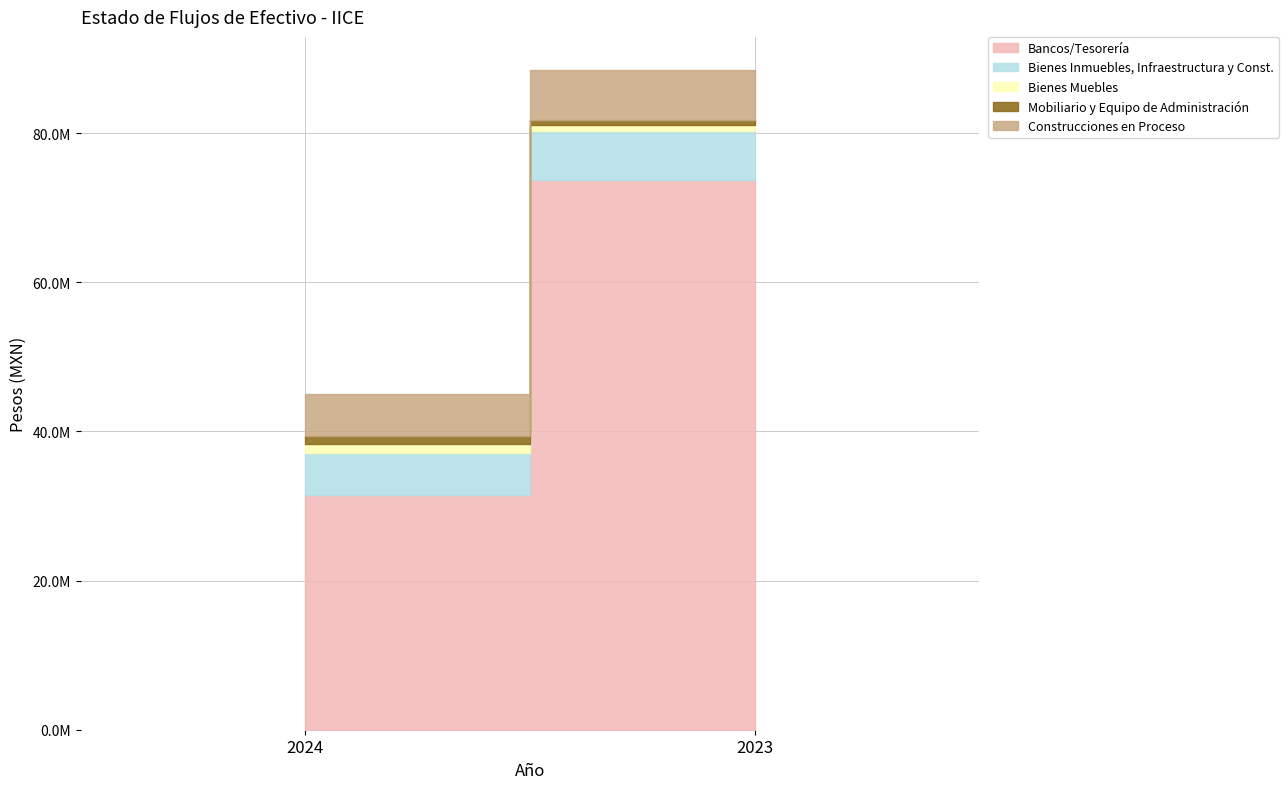

At how many categories does at least one series exceed 57183729?

1